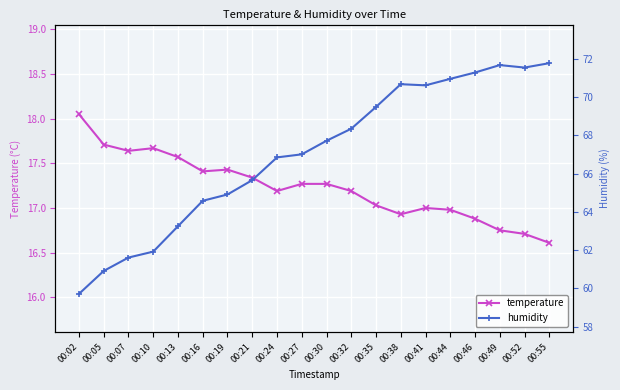

Where is humidity nearest to the value 65?

00:19